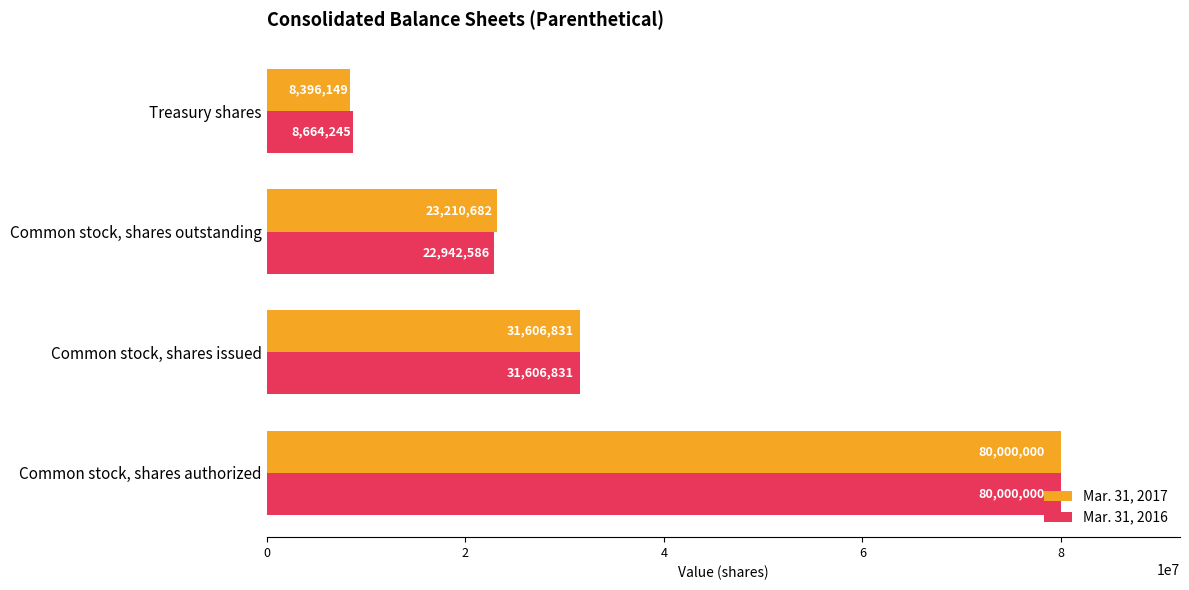

What is the sum of the Mar. 31, 2017 values at Common stock, shares authorized and Common stock, shares issued?

111606831